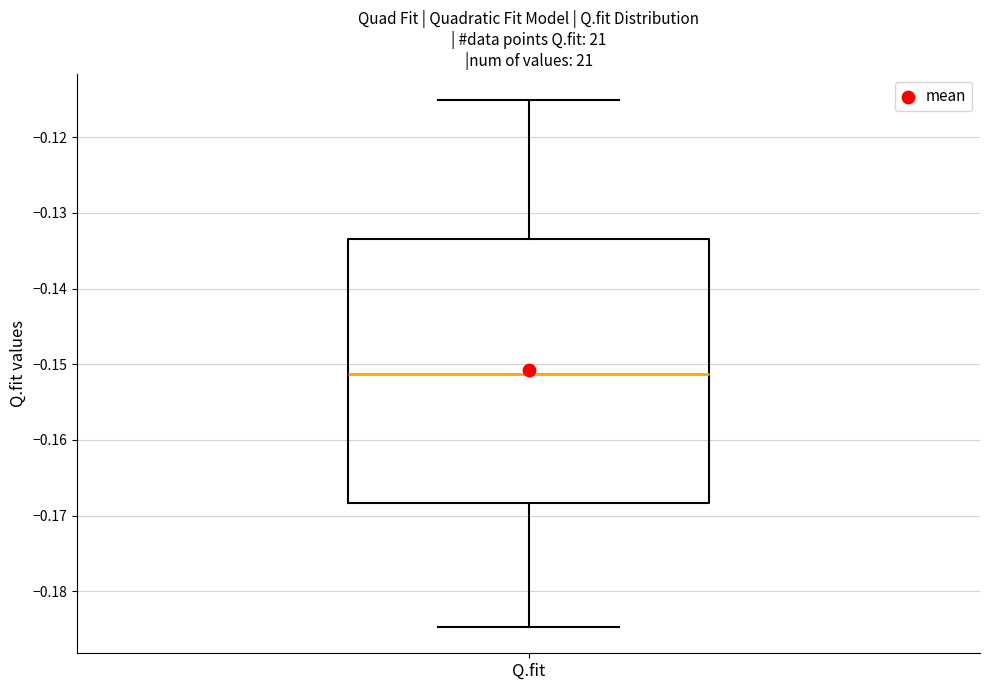

Read this box plot against the y-axis: the position of the median line, the range covered by the box, and the ends of both whiskers. The values are not printed on the chart, so give them approximately, as read against the axis.

median -0.151, box -0.168 to -0.133, whiskers -0.185 to -0.115